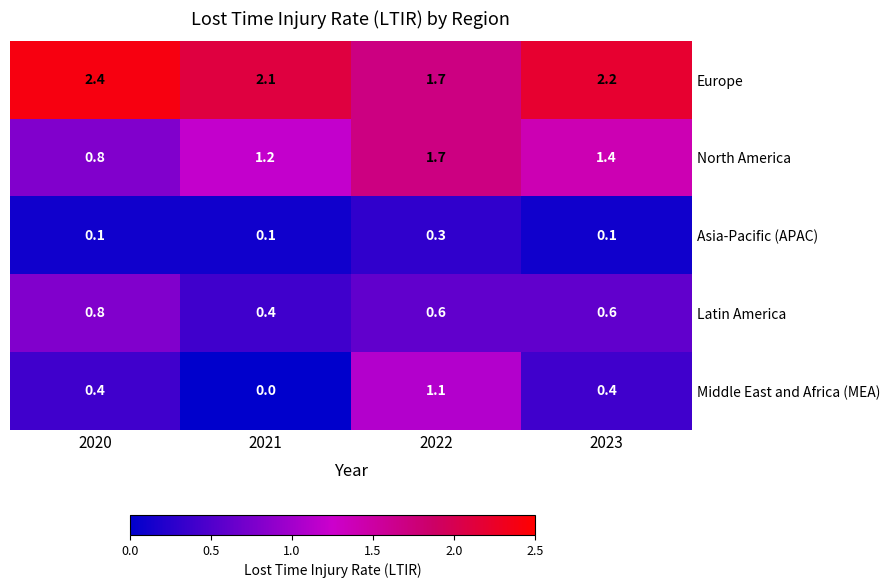

What is the total value across all series at 2022?

5.4